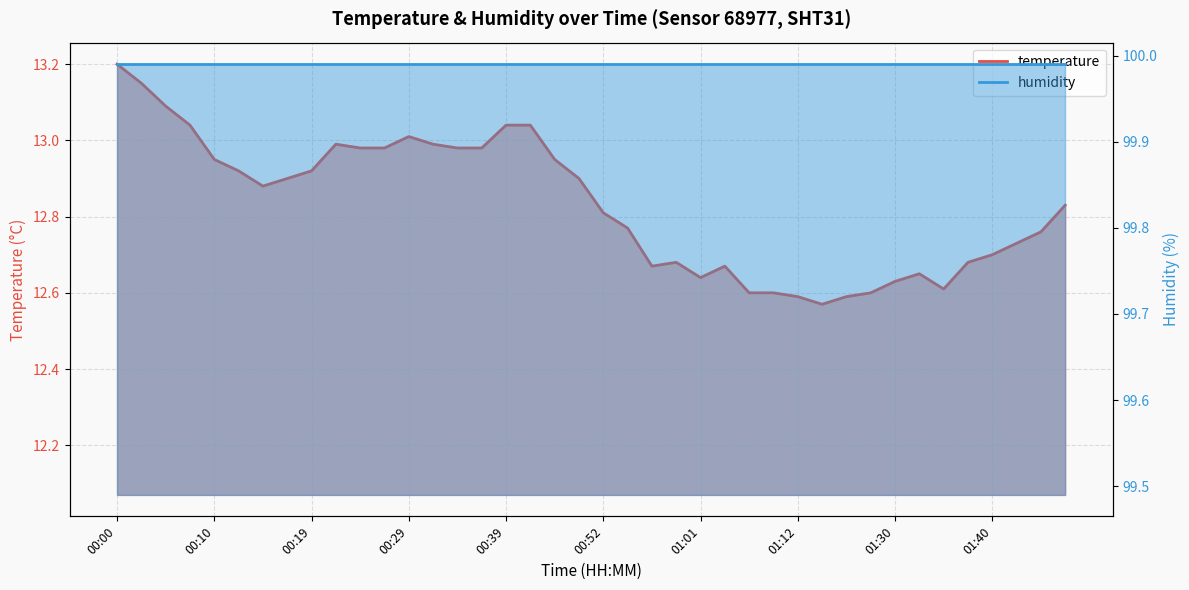

Is it true that the value at 00:52 is 12.8?

True